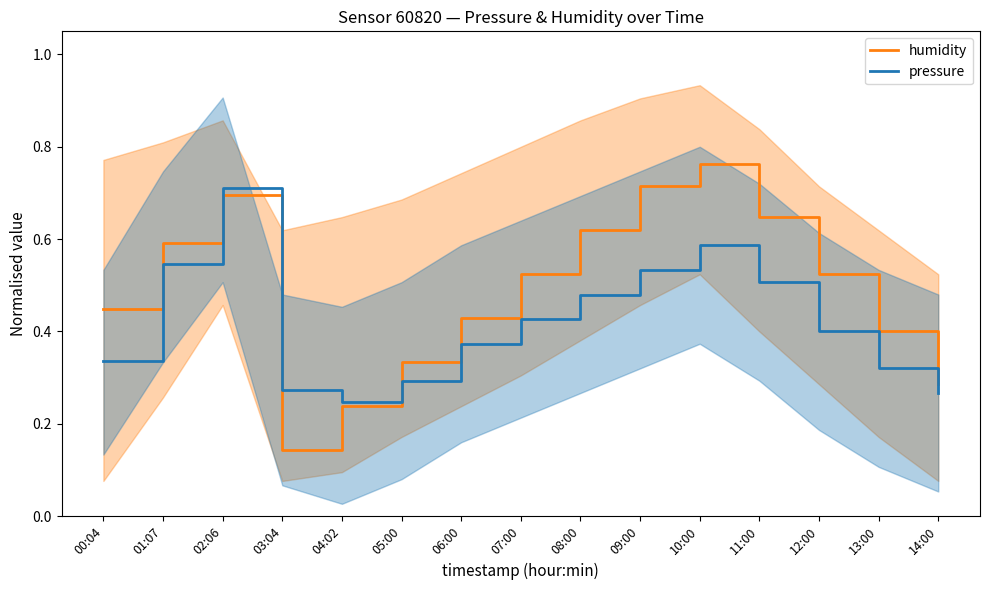

True or false: pressure has a value of 0.3 at 14:00.

False